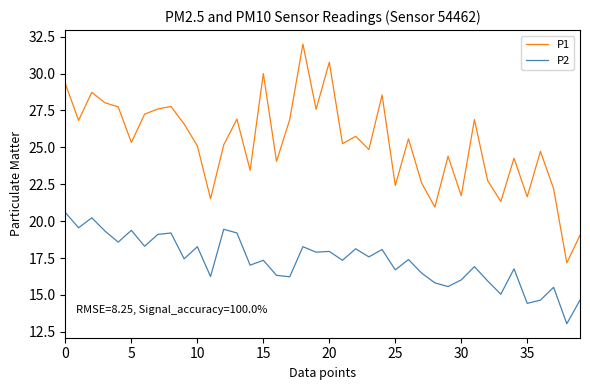

What is the smallest value displayed?

13.1